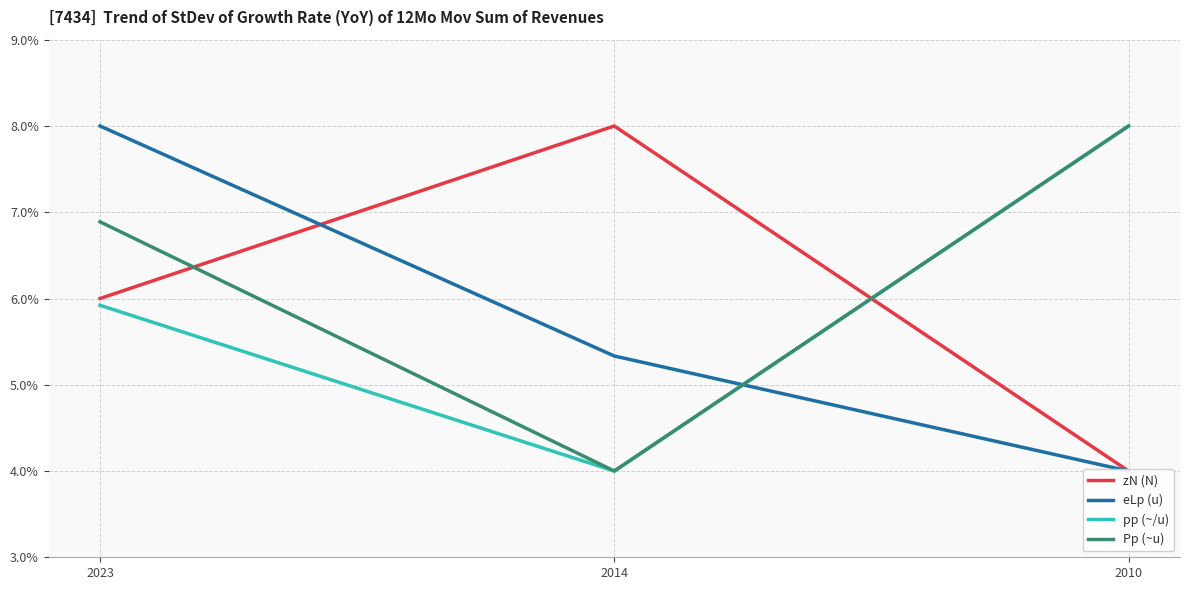

List the labels in order of pp (~/u) value, largest first.

2010, 2023, 2014